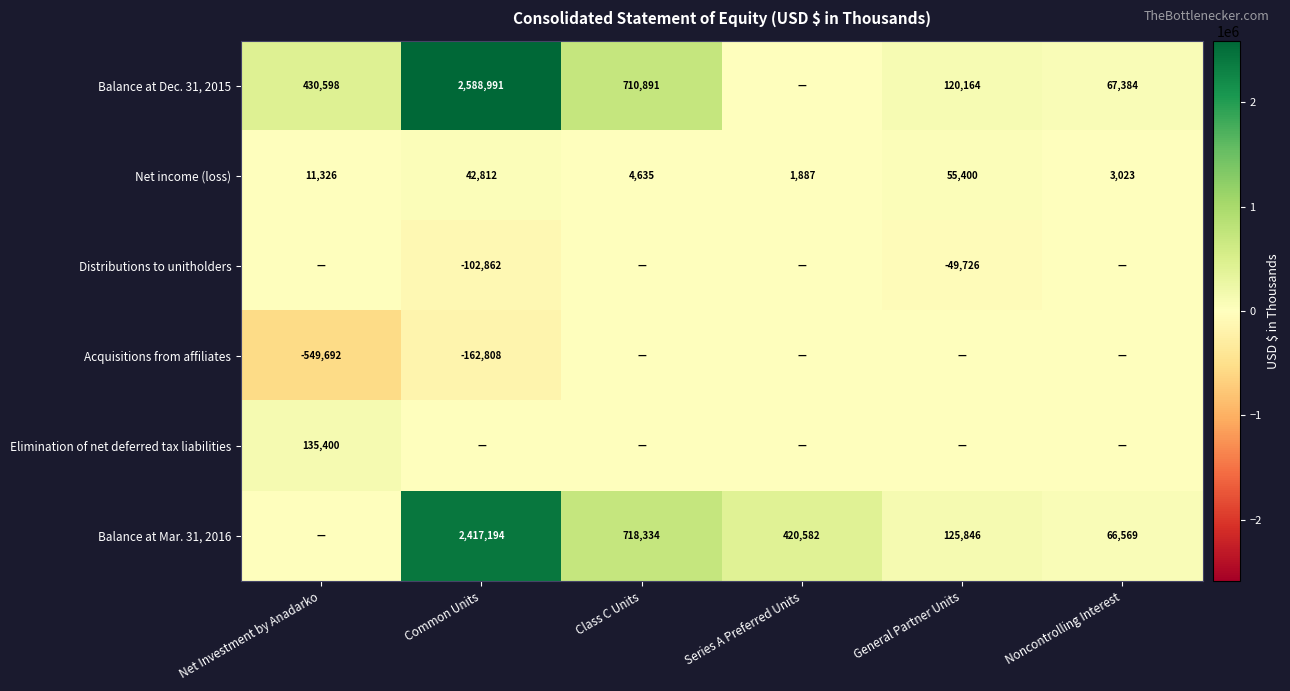

At which category does the chart reach its minimum across all series?

Net Investment by Anadarko